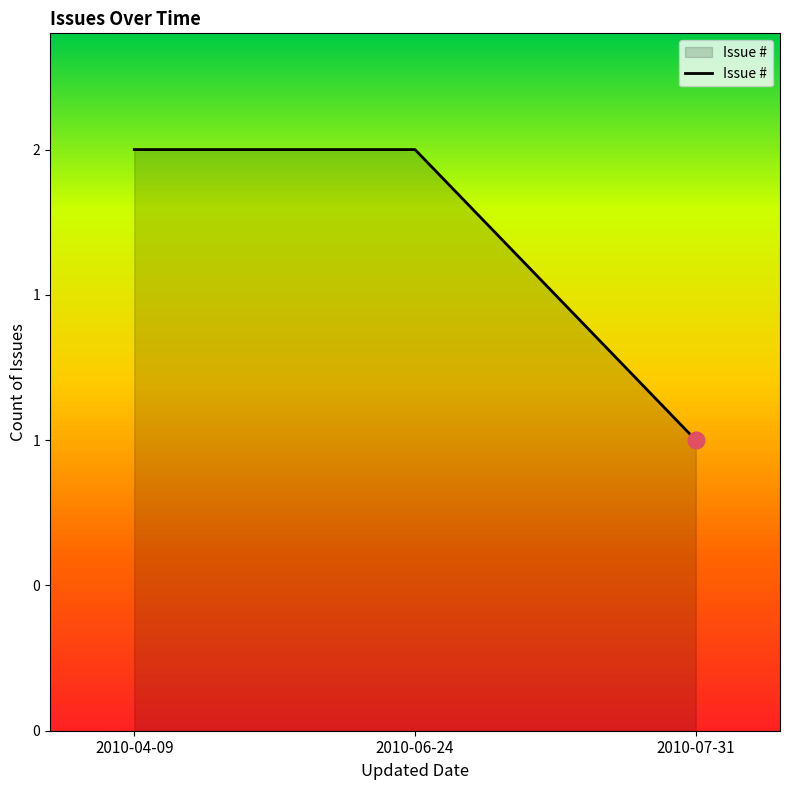

Where is the data nearest to the value 1?

2010-07-31